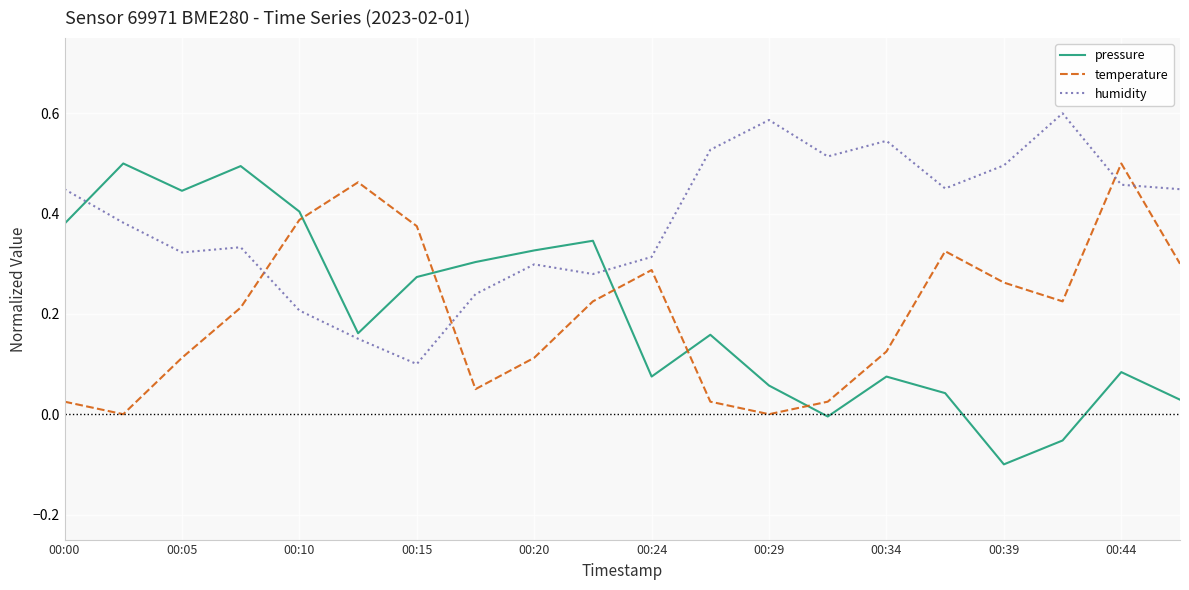

In humidity, how many points are higher than both neighbors (excluding endpoints)?

5